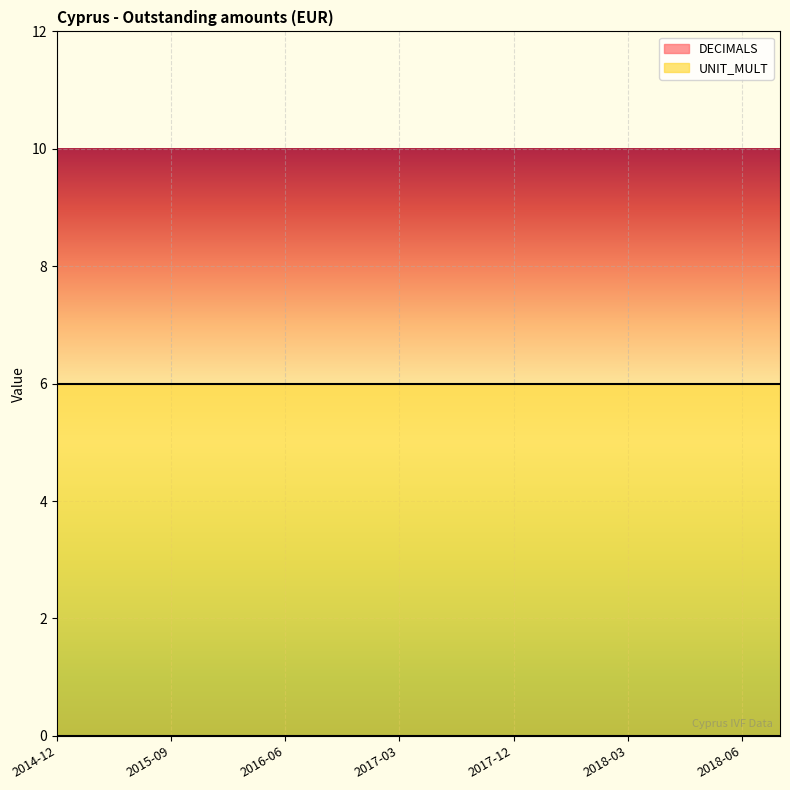

Between 2015-09 and 2016-03, which series saw the biggest shift?

DECIMALS